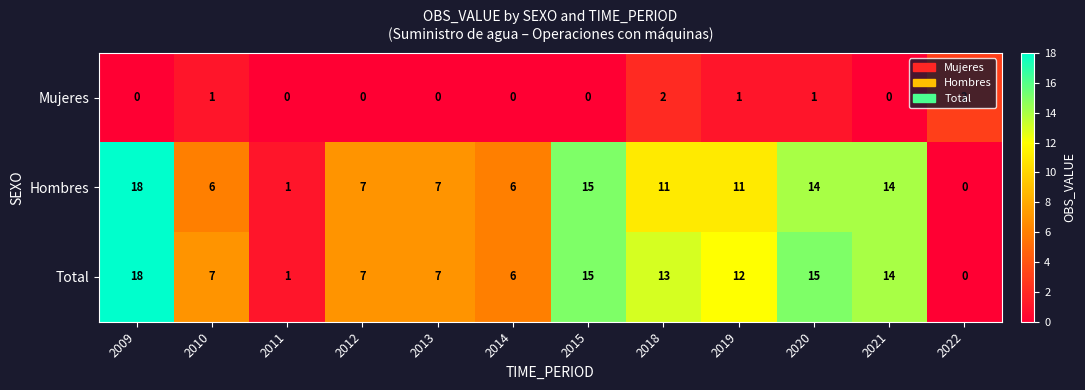

What is the total value across all series at 2020?

30